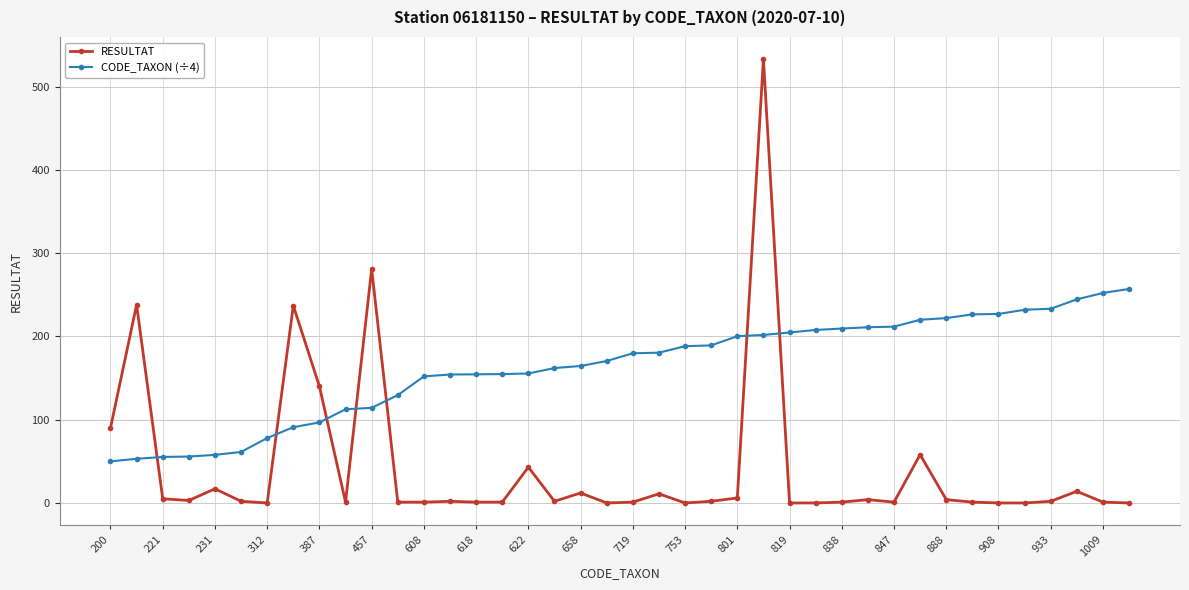

How many lines are shown in the chart?

2